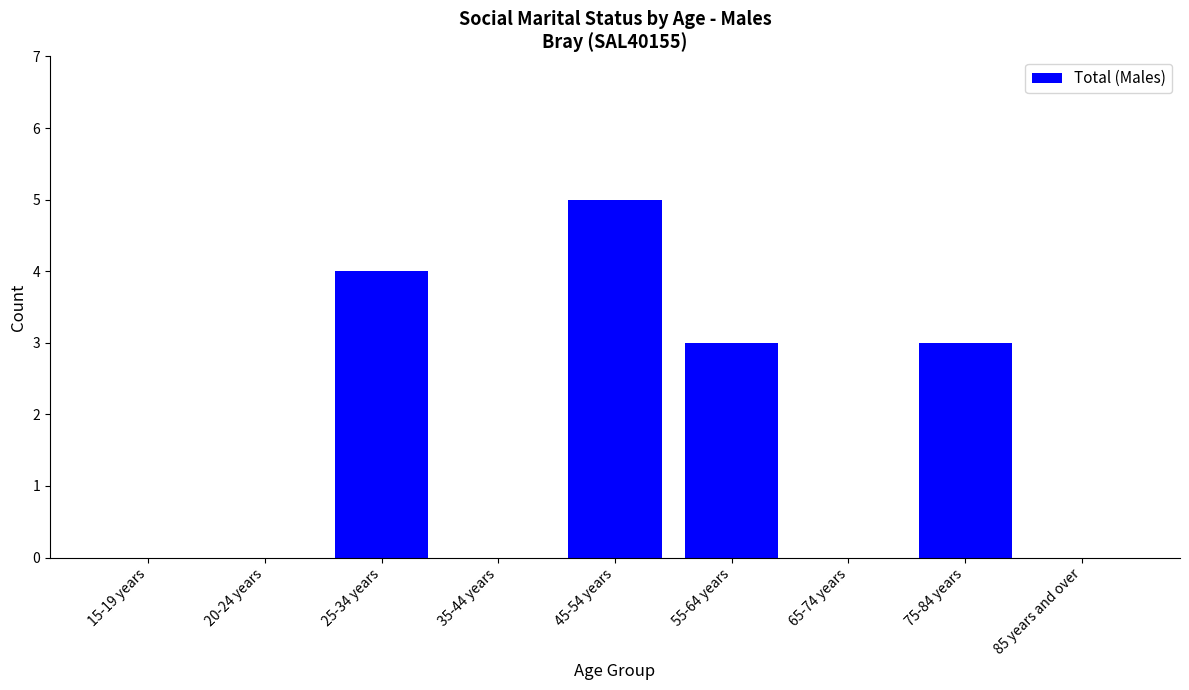

Reading right to left, list all the values displayed in this chart.

85 years and over=0	75-84 years=3	65-74 years=0	55-64 years=3	45-54 years=5	35-44 years=0	25-34 years=4	20-24 years=0	15-19 years=0